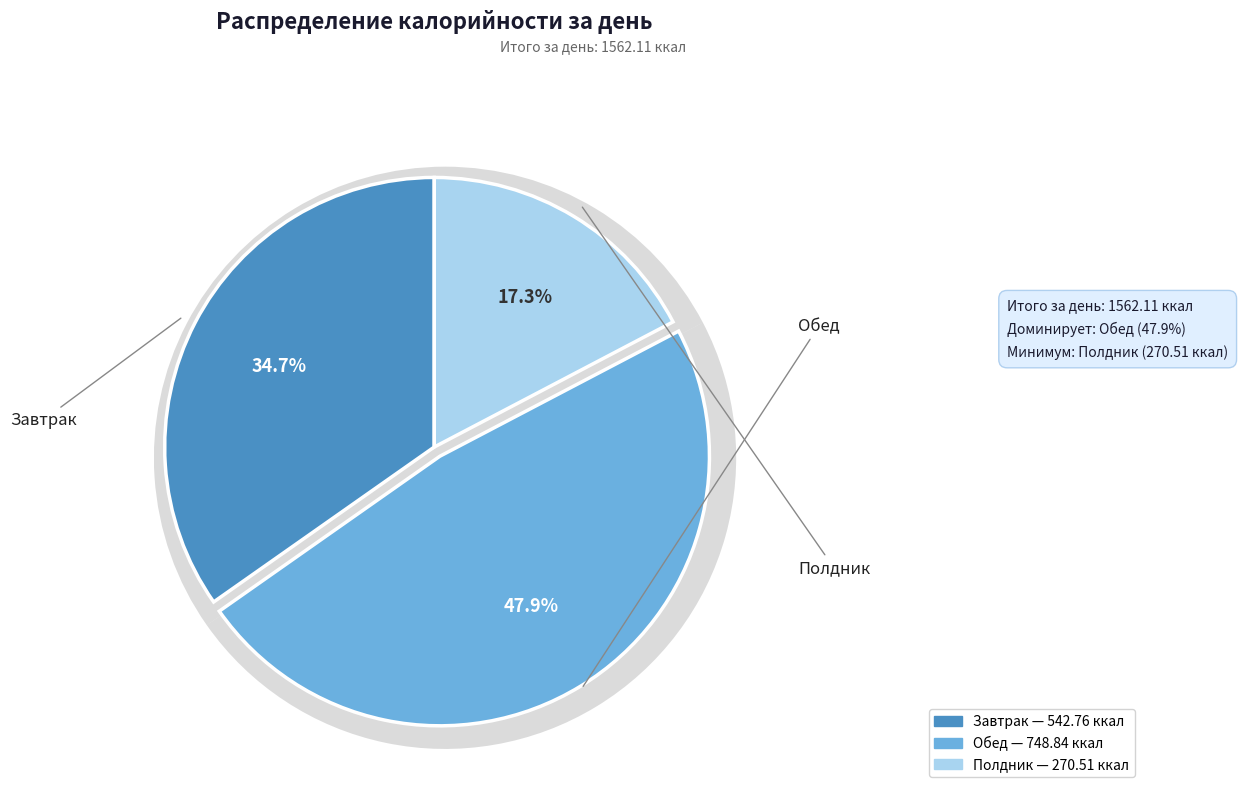

Is it true that Полдник is 29% of the pie?

False